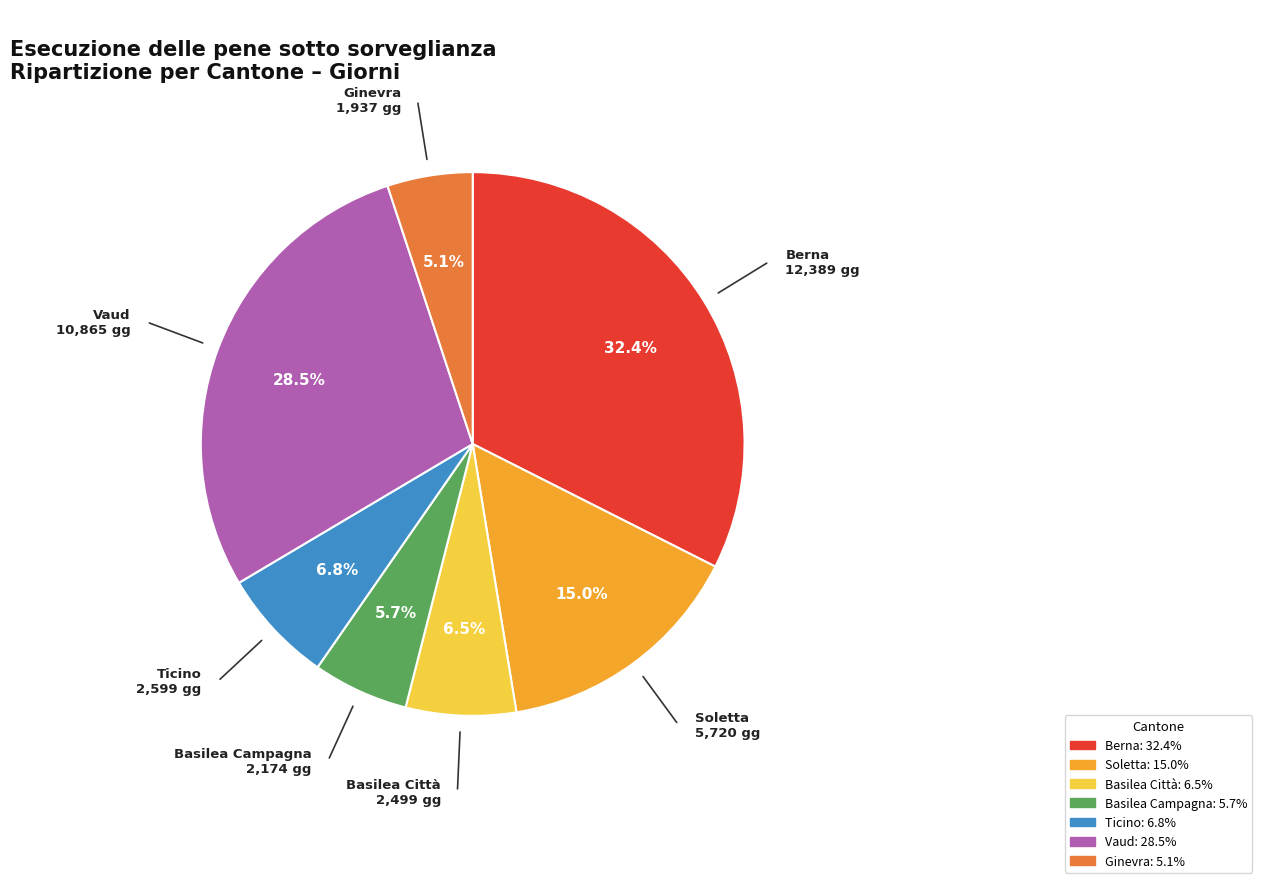

True or false: Basilea Città accounts for 1% of the total.

False